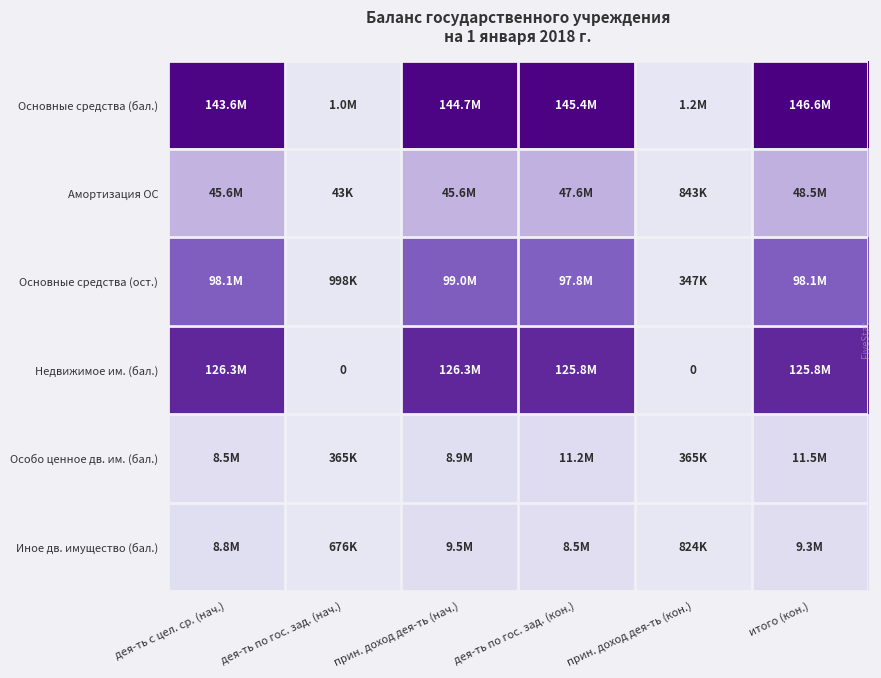

List the series in order of their peak value, lowest first.

Иное дв. имущество (бал.), Особо ценное дв. им. (бал.), Амортизация ОС, Основные средства (ост.), Недвижимое им. (бал.), Основные средства (бал.)